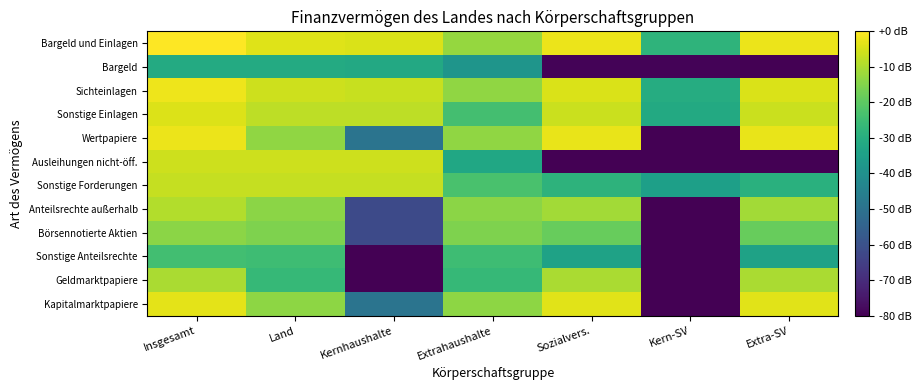

Which series changed the most between Kern-SV and Extra-SV?

Wertpapiere